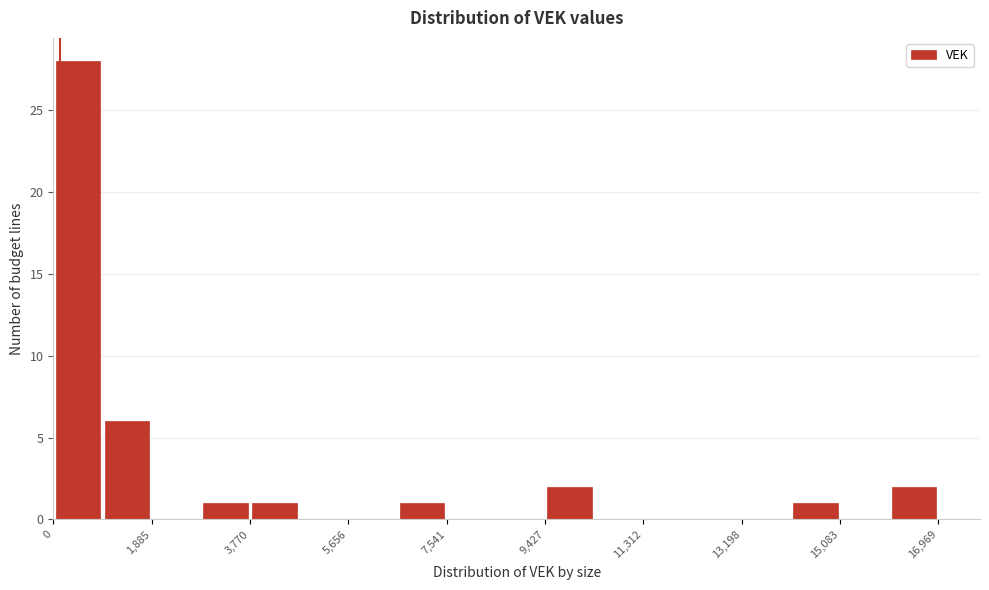

What is the height of the bar covering 9400 to 10400 on the x-axis? Neither the bar edges nor the heights are printed on the chart, so give them approximately, as read against the axes.

2